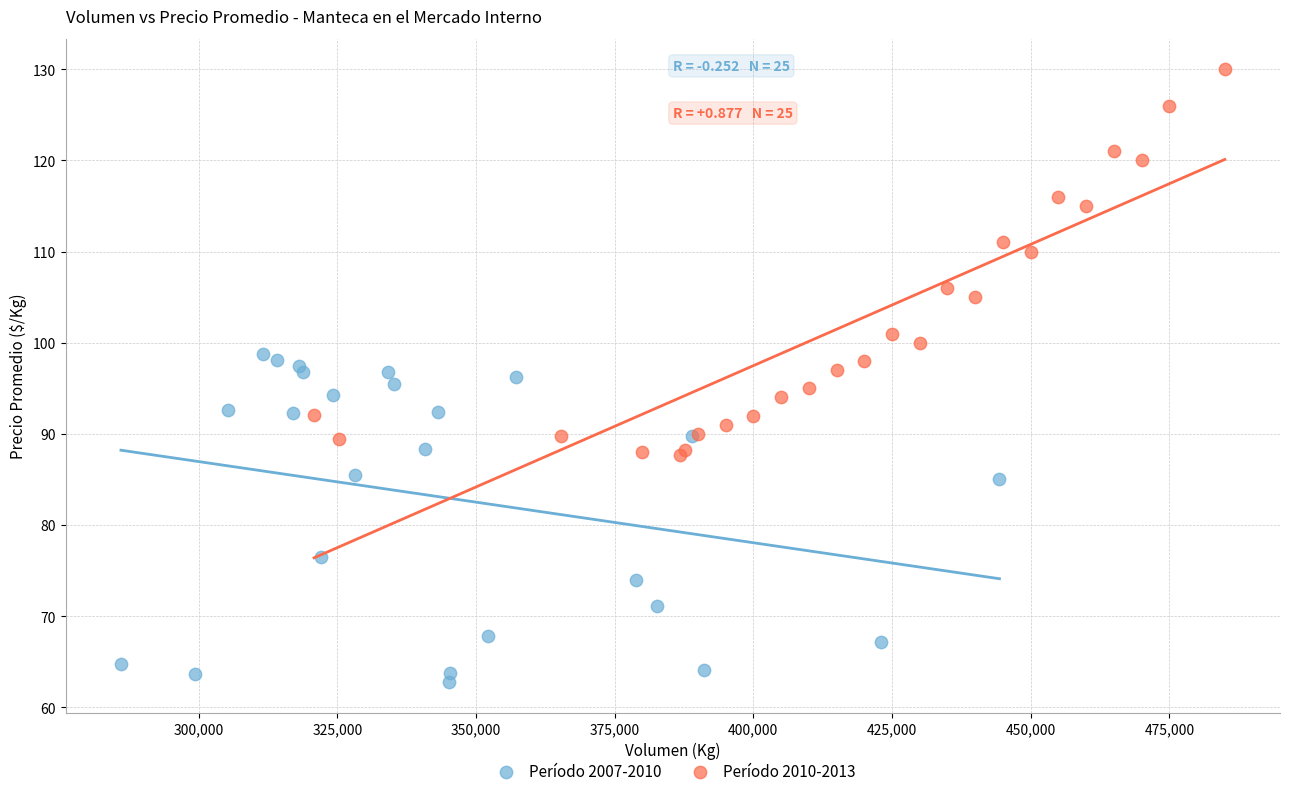

Which series contains the highest Y value?

Período 2010-2013